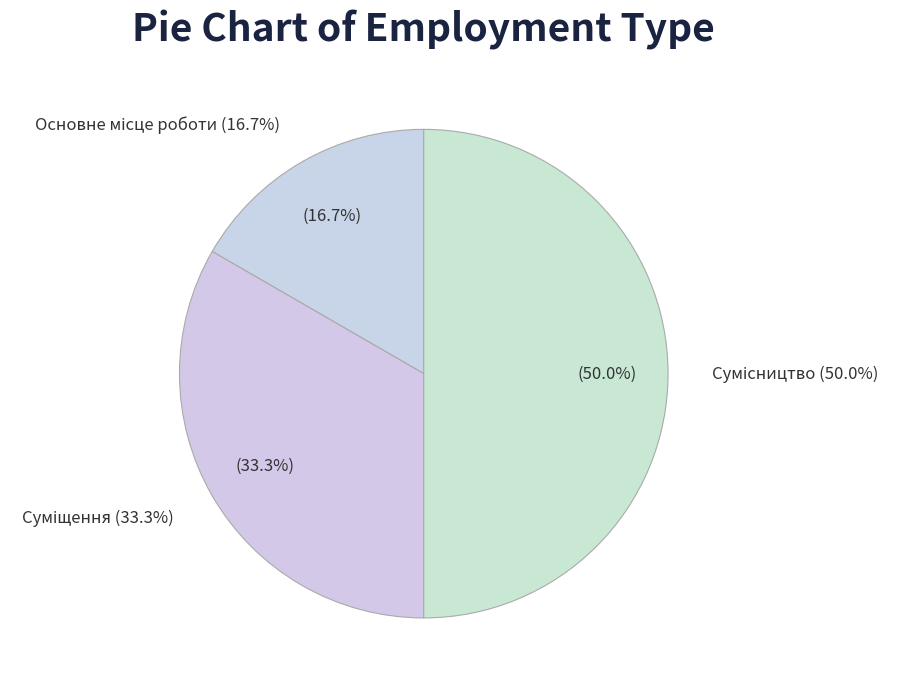

How many segments does this pie chart have?

3